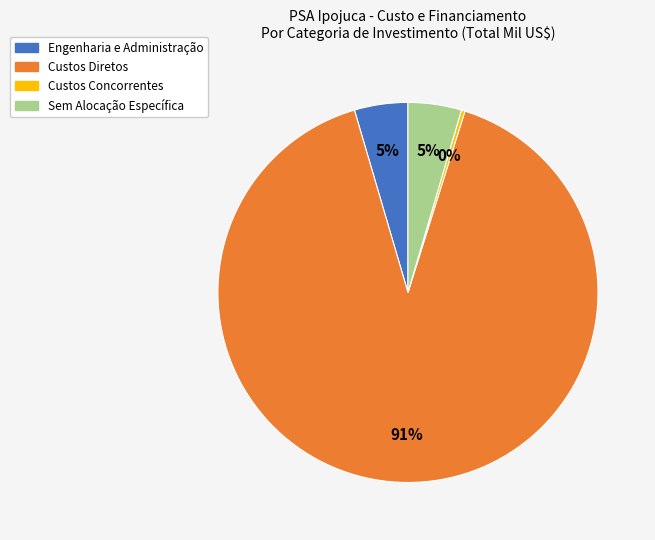

Is it true that Engenharia e Administração is 13% of the pie?

False